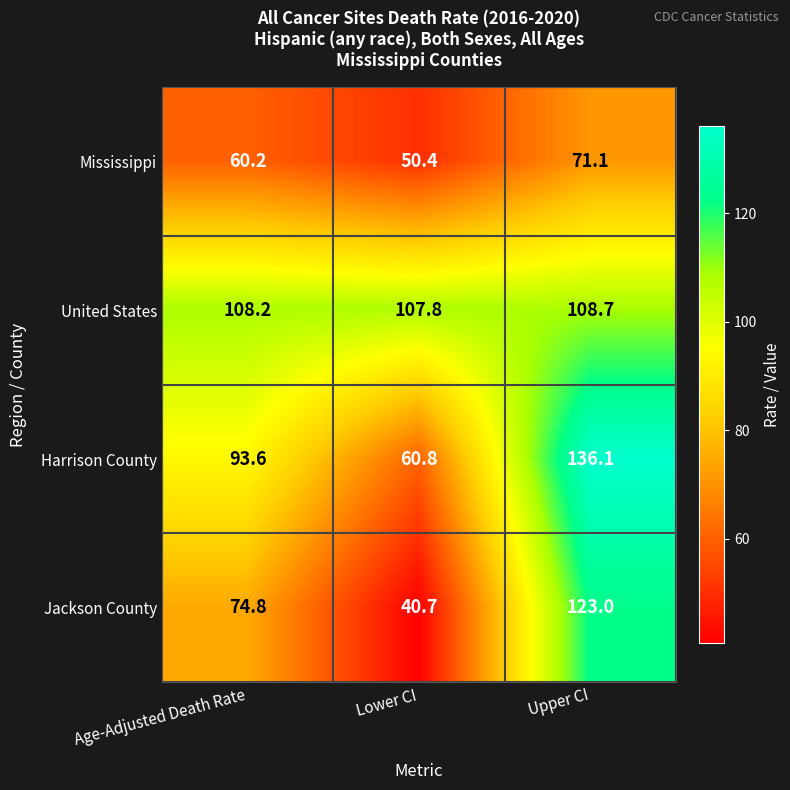

Which series has the largest total across all categories?

United States